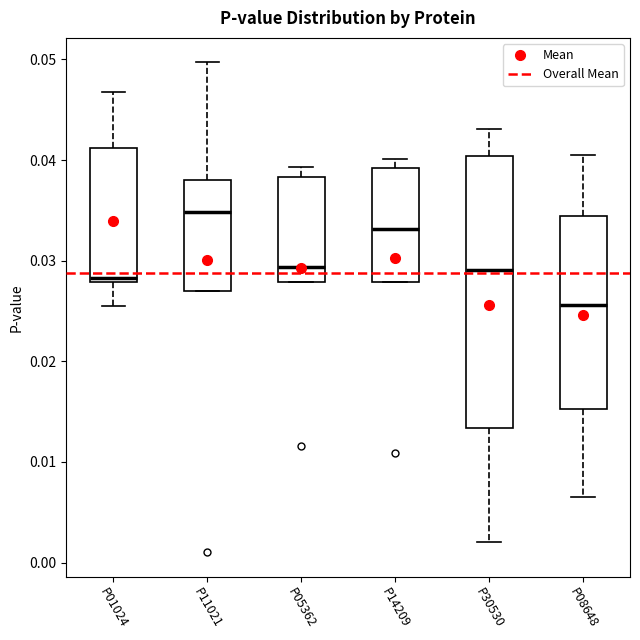

Where does the lower whisker of the box for P01024 end on the y-axis? The values are not printed on the chart, so give them approximately, as read against the axis.

0.026